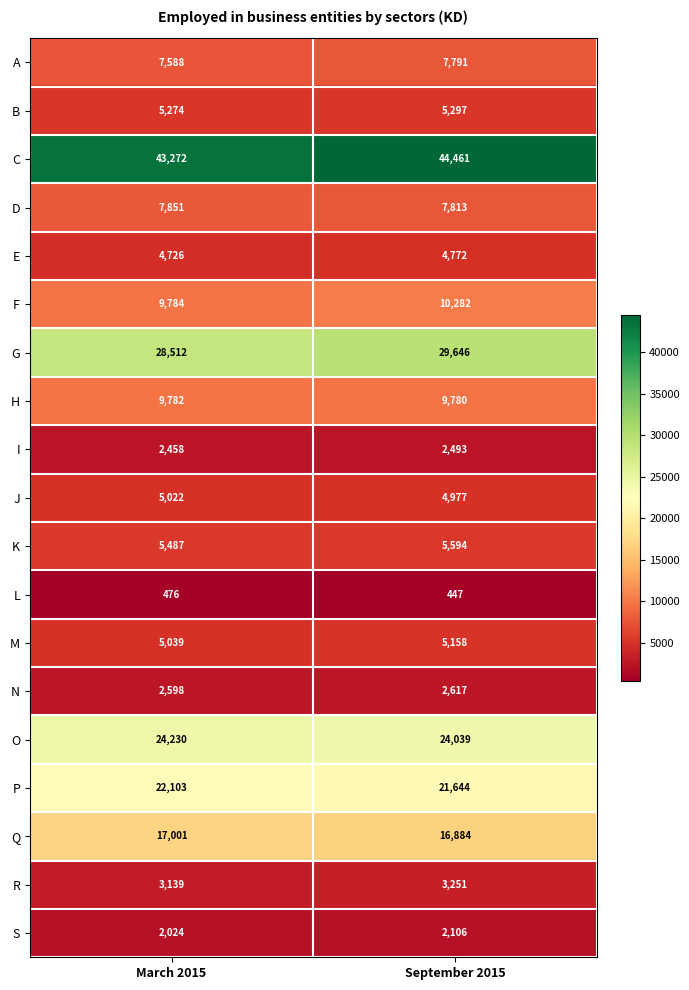

The value of C at March 2015 is 43272. True or false?

True